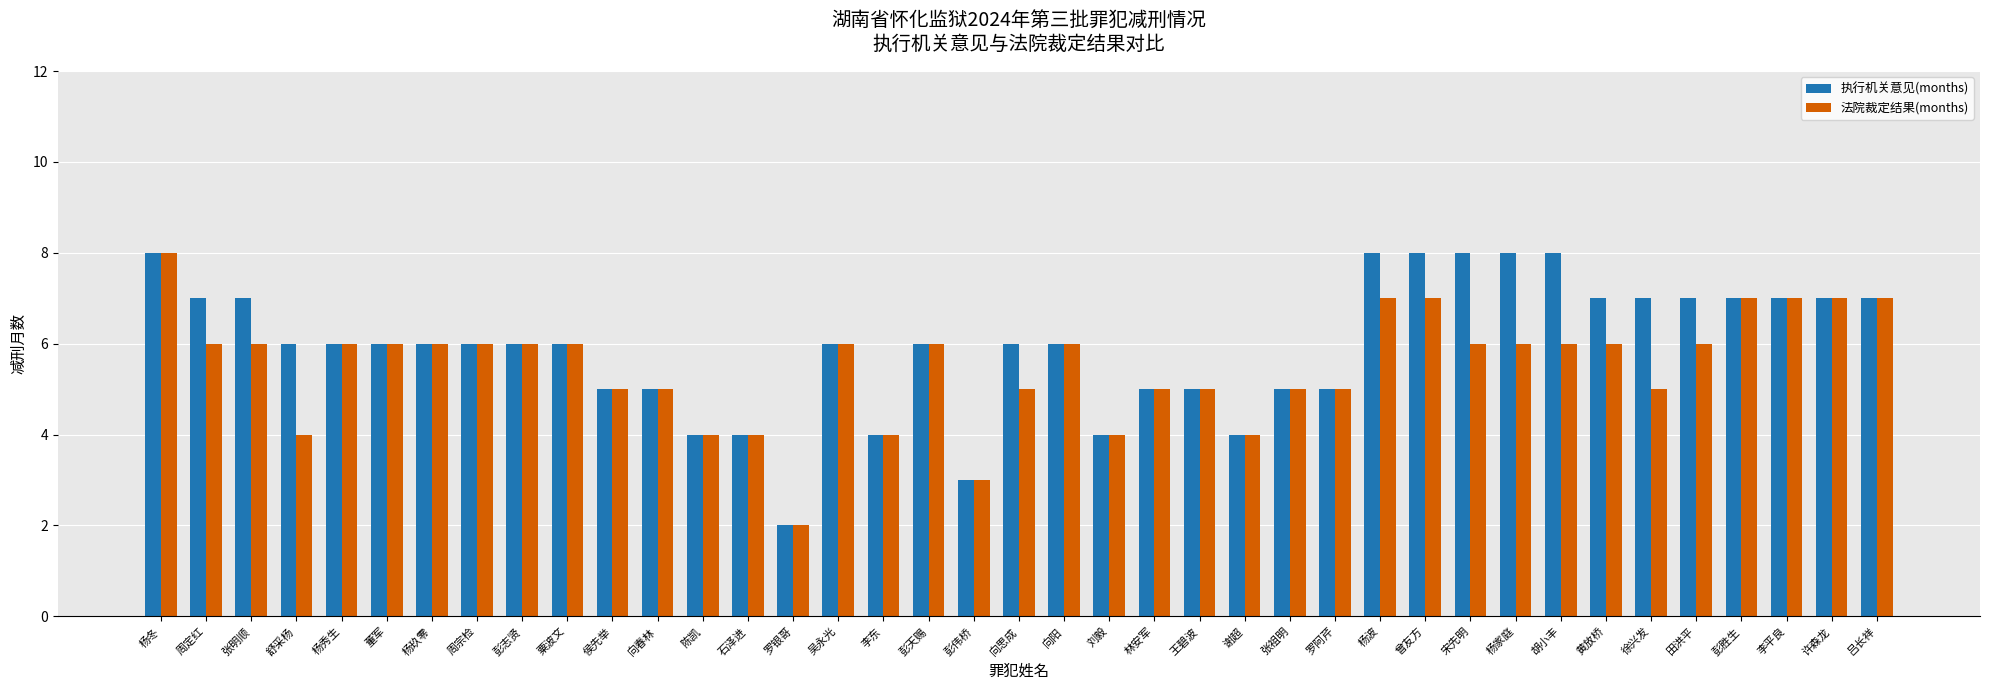

How many groups of bars are there?

39